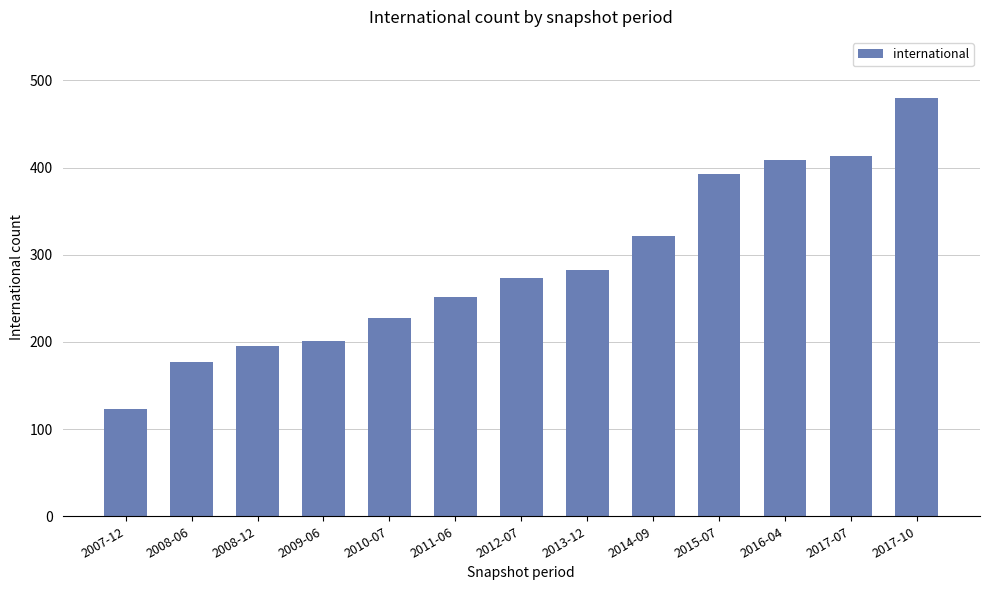

Reading left to right, extract all data points from this chart.

123	177	195	201	227	252	273	283	321	393	409	413	480